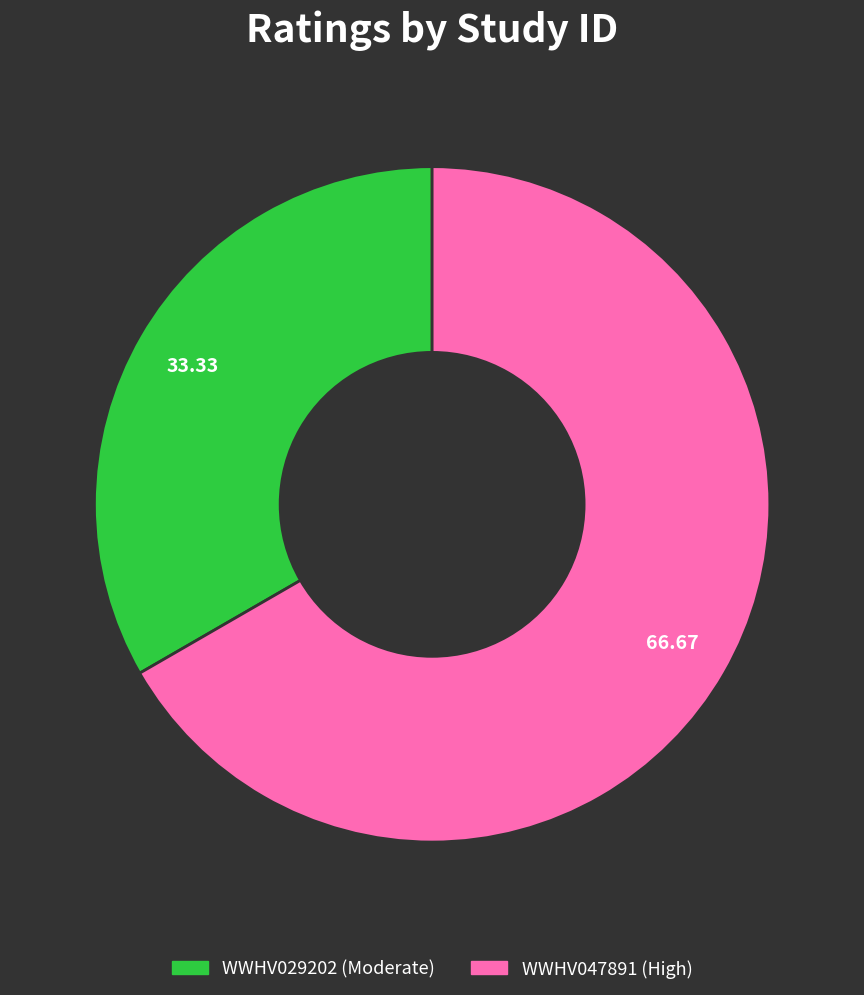

What is the ratio of the value at WWHV029202 (Moderate) to the value at WWHV047891 (High)?

0.5